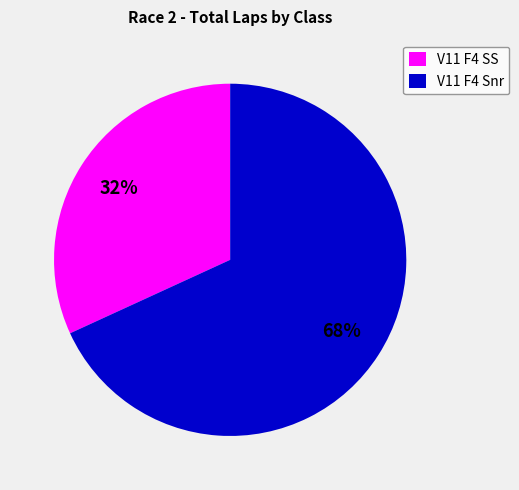

Is it true that V11 F4 SS is 32% of the pie?

True